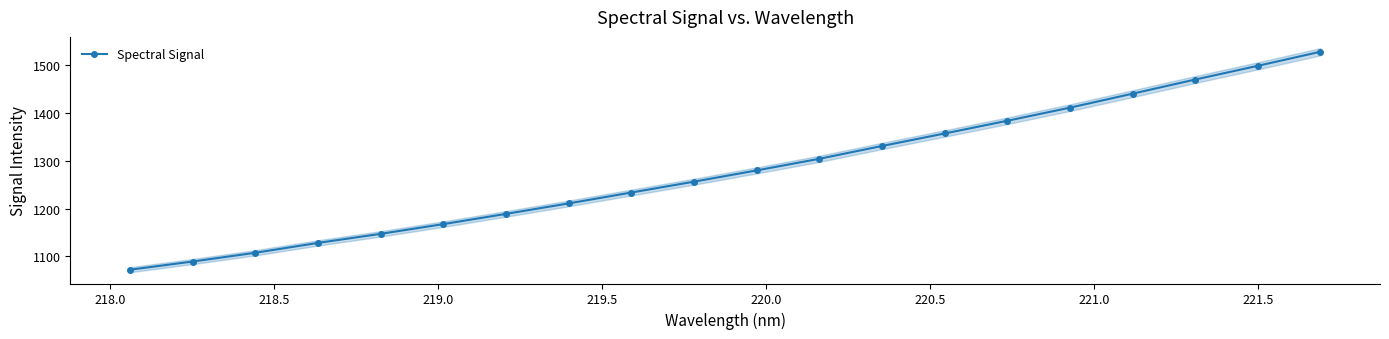

What is the value of the Spectral Signal point at the 3rd from the left?

1107.4